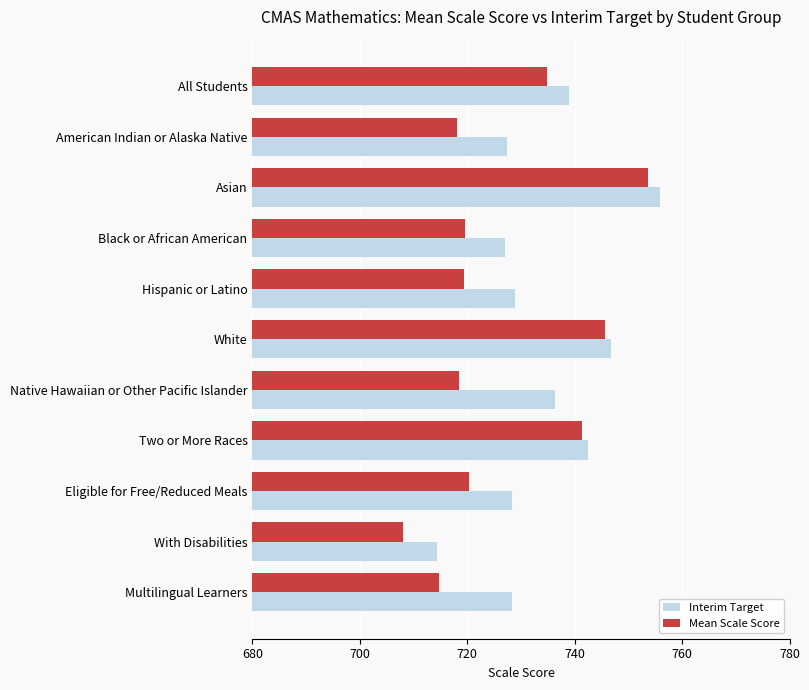

Which series has the widest spread of values?

Mean Scale Score